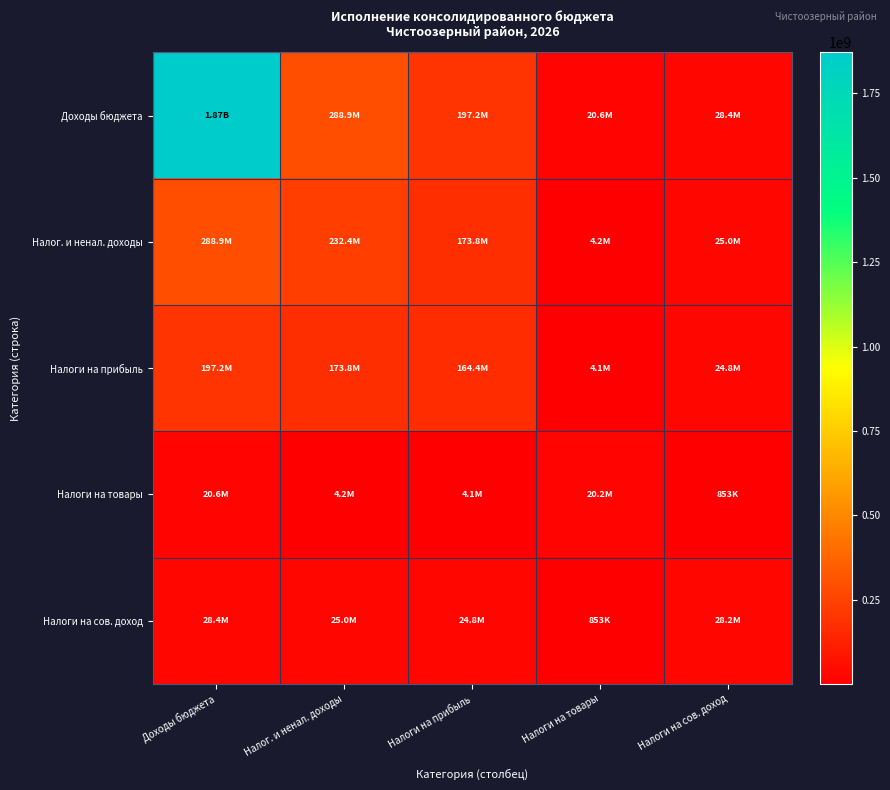

Which has a higher value, Налоги на прибыль or Налоги на товары?

Налоги на прибыль